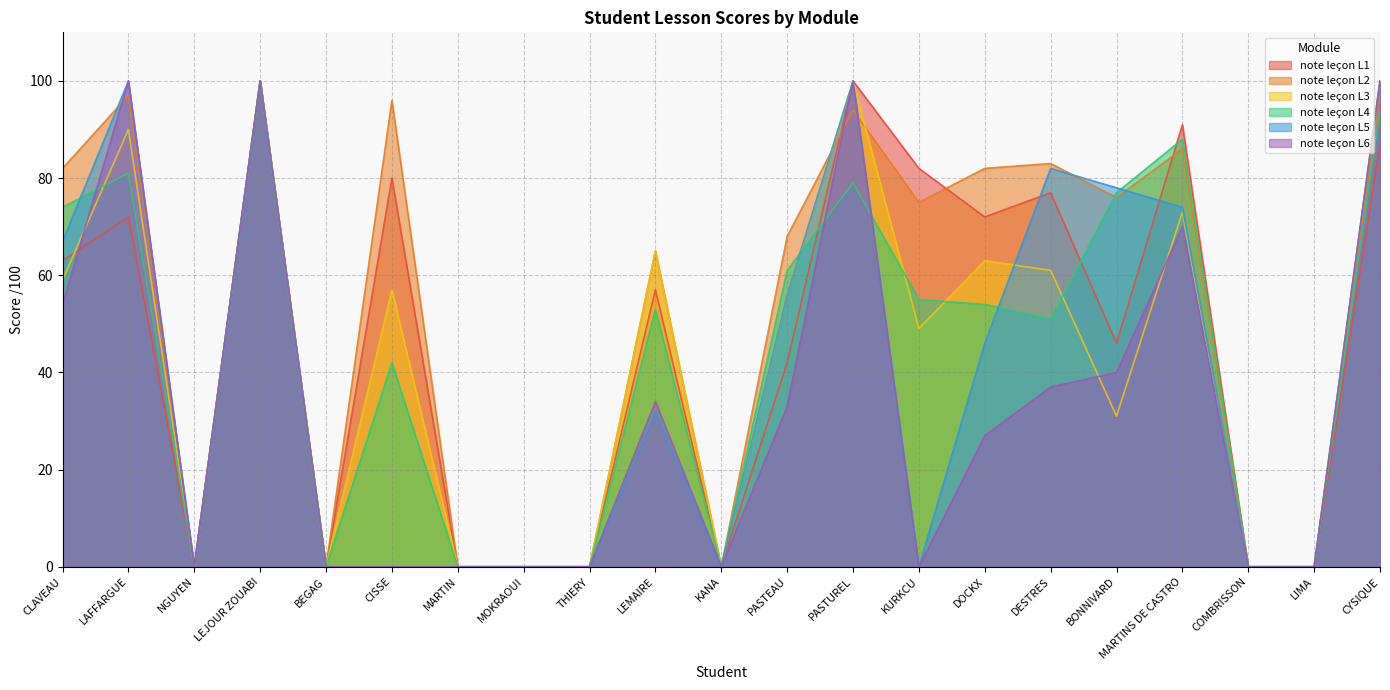

Which category has the highest value across all series?

LEJOUR ZOUABI